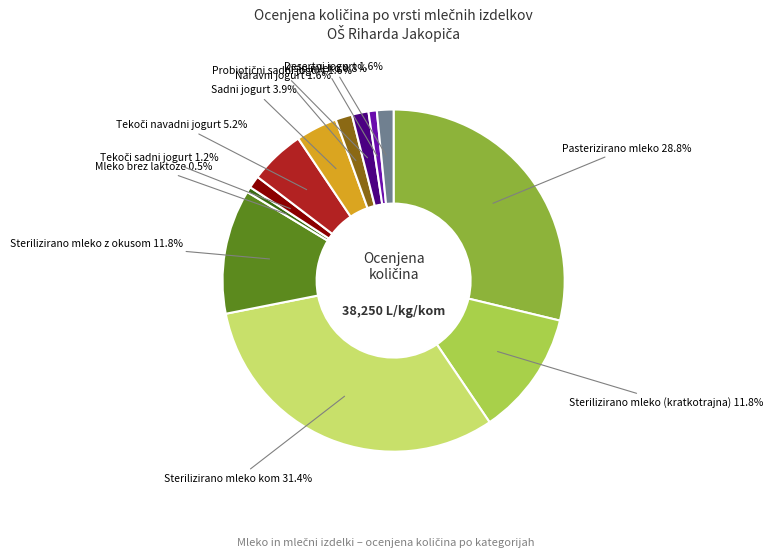

Is there a majority slice in this chart?

No